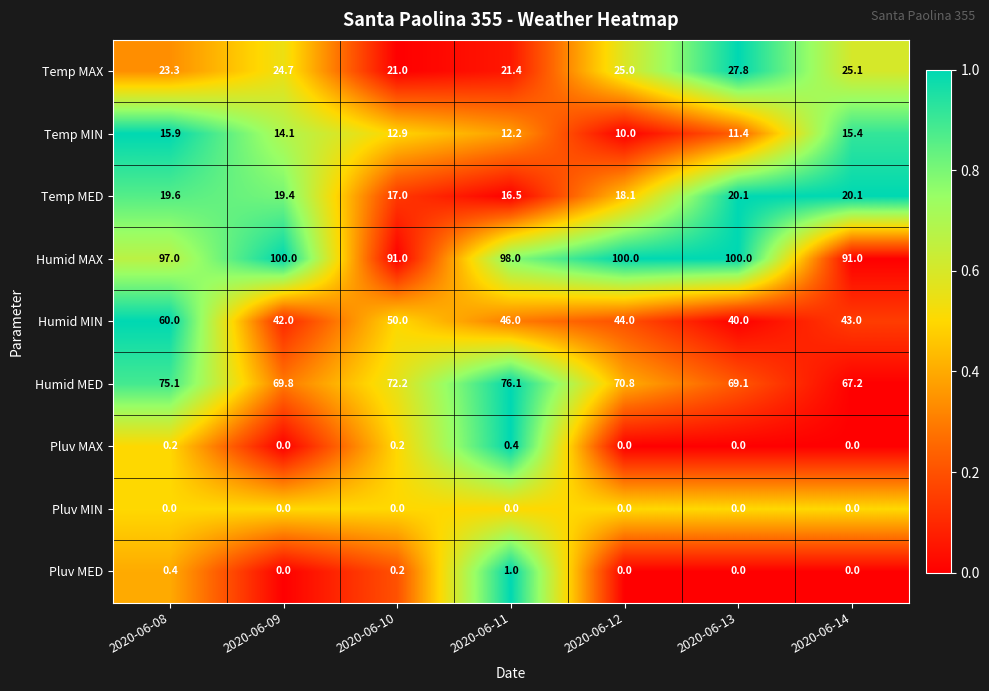

What is the total value across all series at 2020-06-11?

271.6